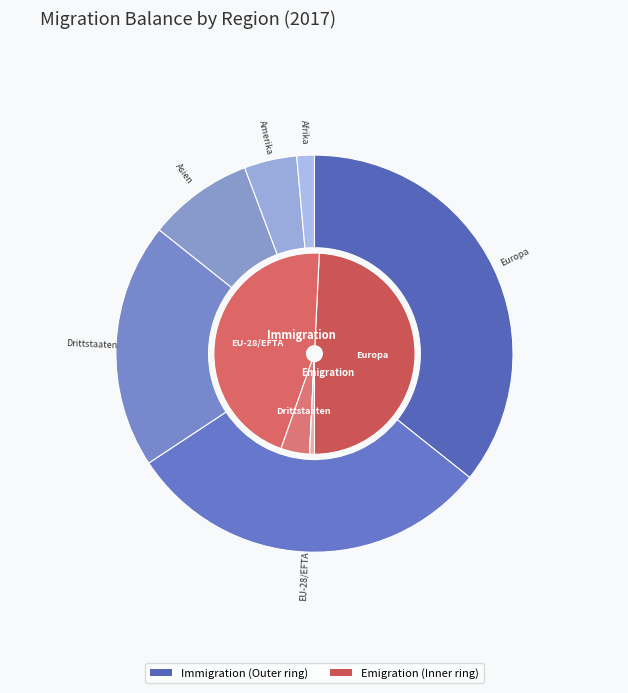

Count the number of slices in the pie.

6